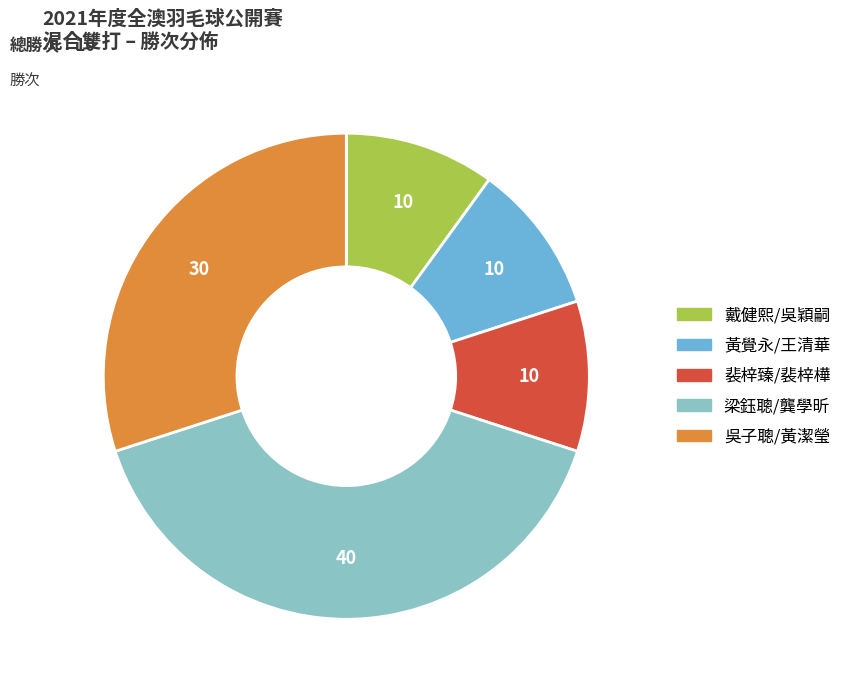

Is it true that 吳子聰/黃潔瑩 is 45% of the pie?

False